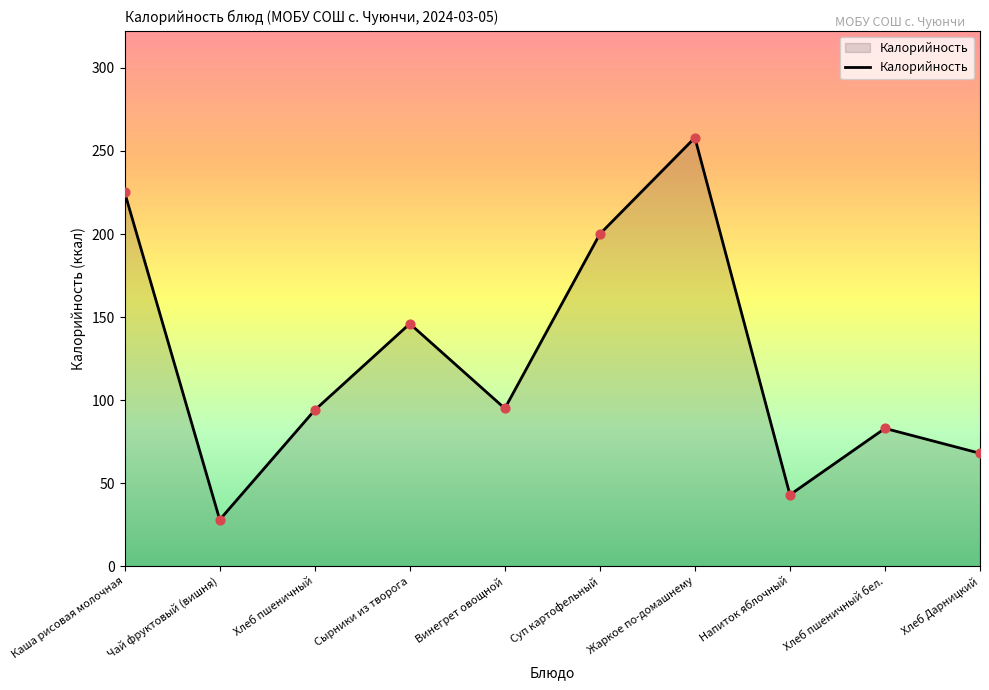

Which has a higher value, Каша рисовая молочная or Хлеб Дарницкий?

Каша рисовая молочная